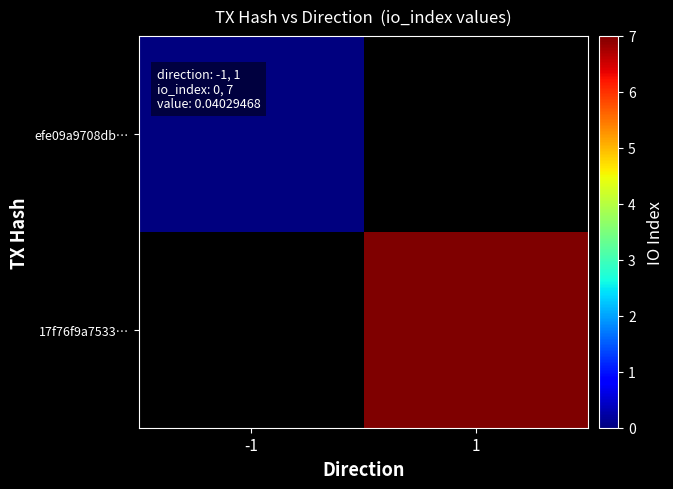

True or false: 17f76f9a7533… has a value of 7.0 at 1.

True